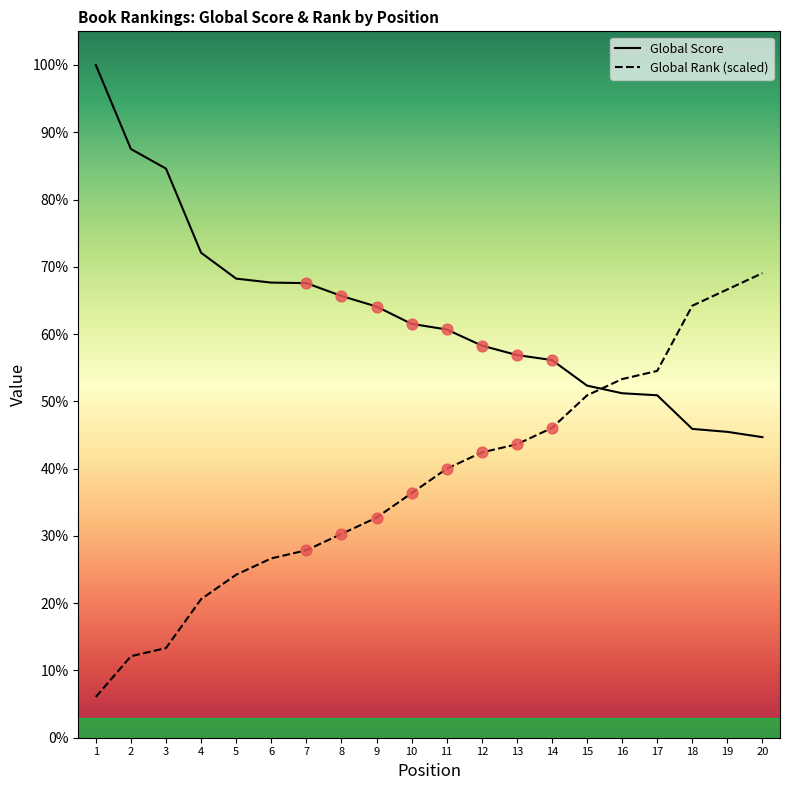

Is the value of Global Score at 11 greater than the value of Global Rank (scaled) at 3?

Yes